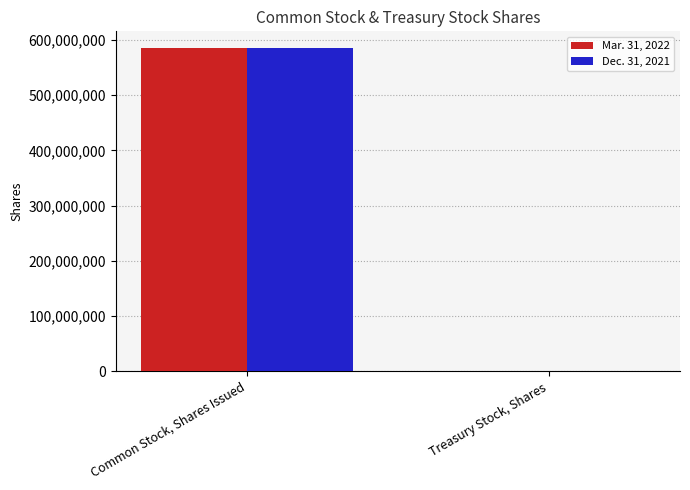

Is it true that Mar. 31, 2022 equals 781943635 at Common Stock, Shares Issued?

False